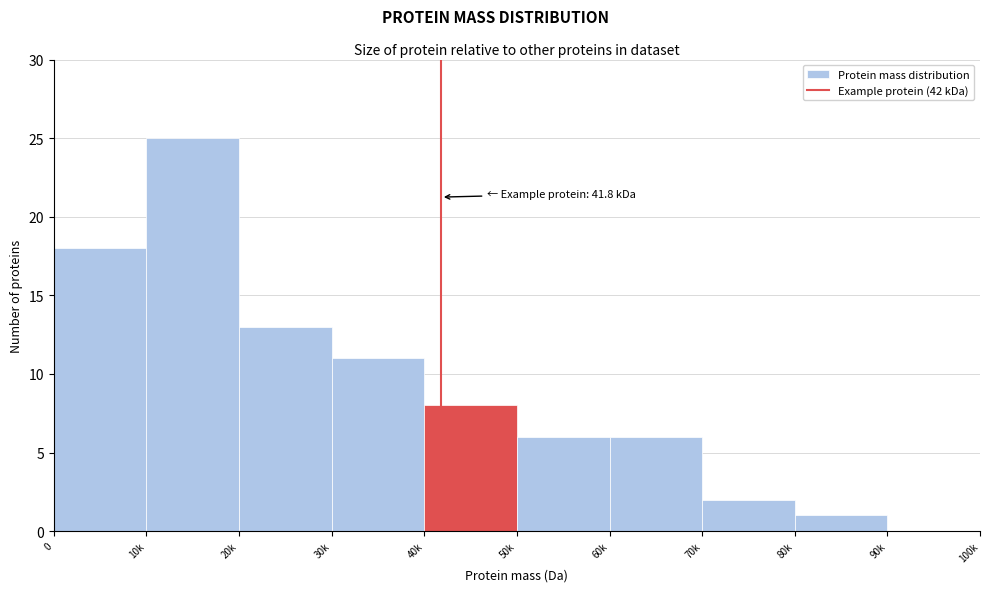

Reading right to left, transcribe all the data shown in this chart.

90k=0	80k=1	70k=2	60k=6	50k=6	40k=8	30k=11	20k=13	10k=25	0=18